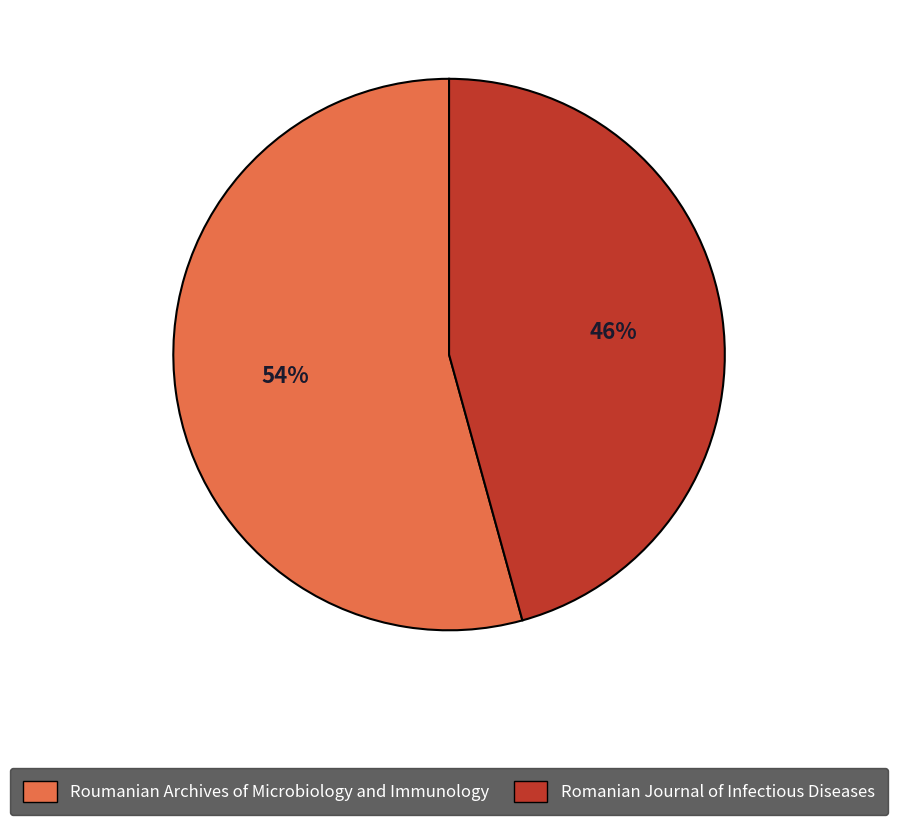

Is it true that Romanian Journal of Infectious Diseases is 46% of the pie?

True